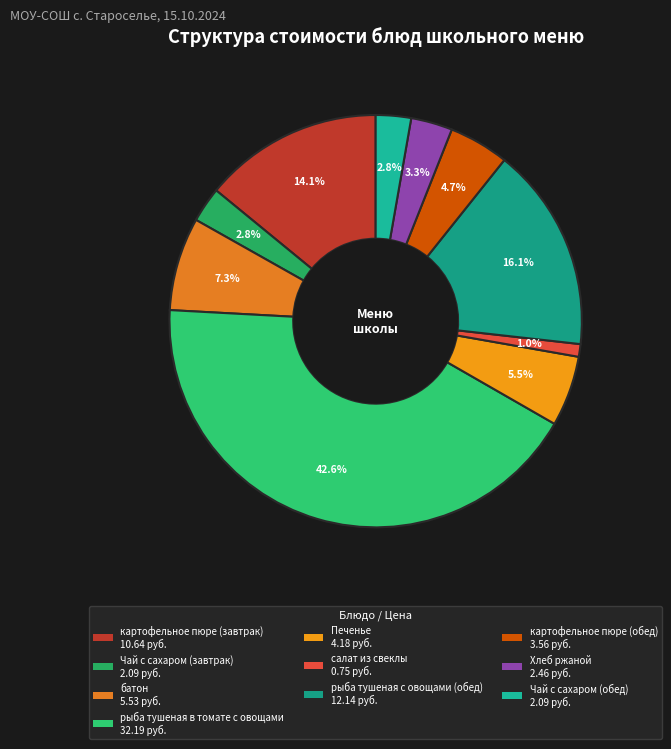

Does any single category account for the majority?

No